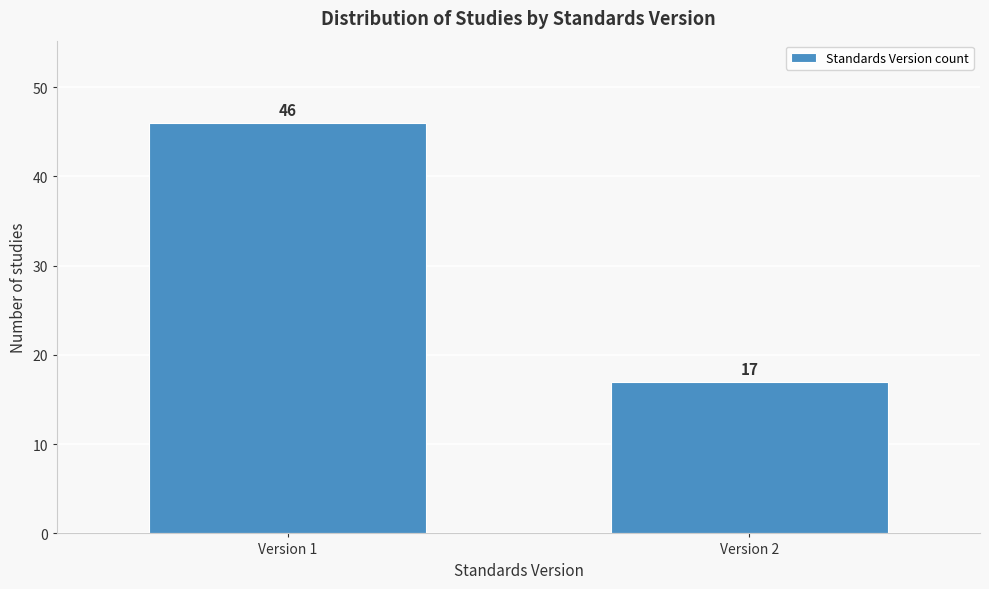

Reading left to right, what are all the values shown in this chart?

Version 1=46	Version 2=17